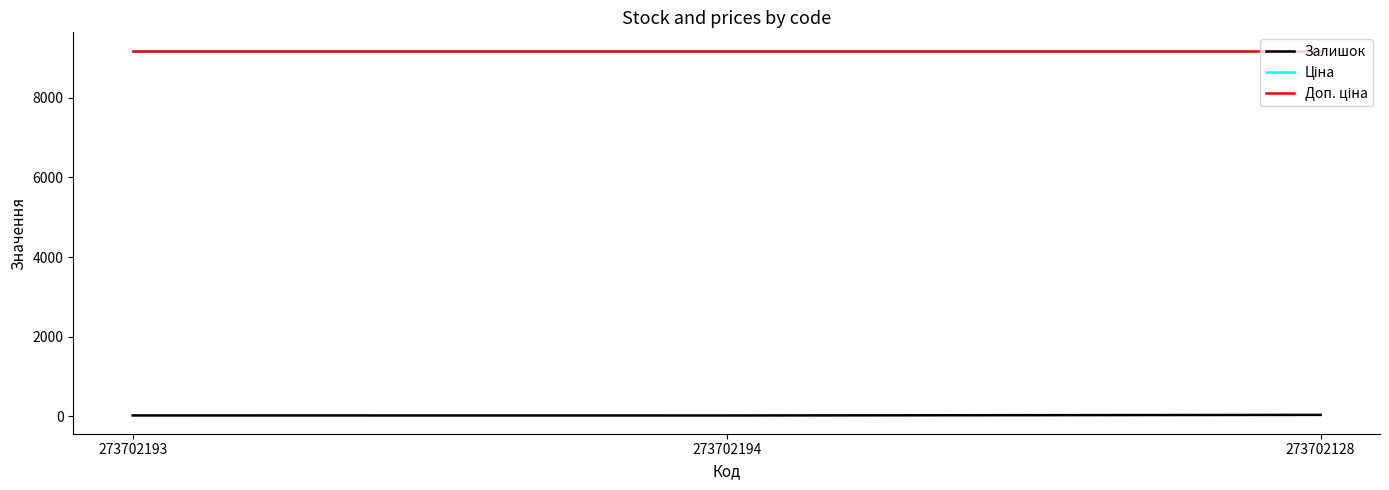

Is the value of Ціна at 273702193 greater than the value of Доп. ціна at 273702128?

No